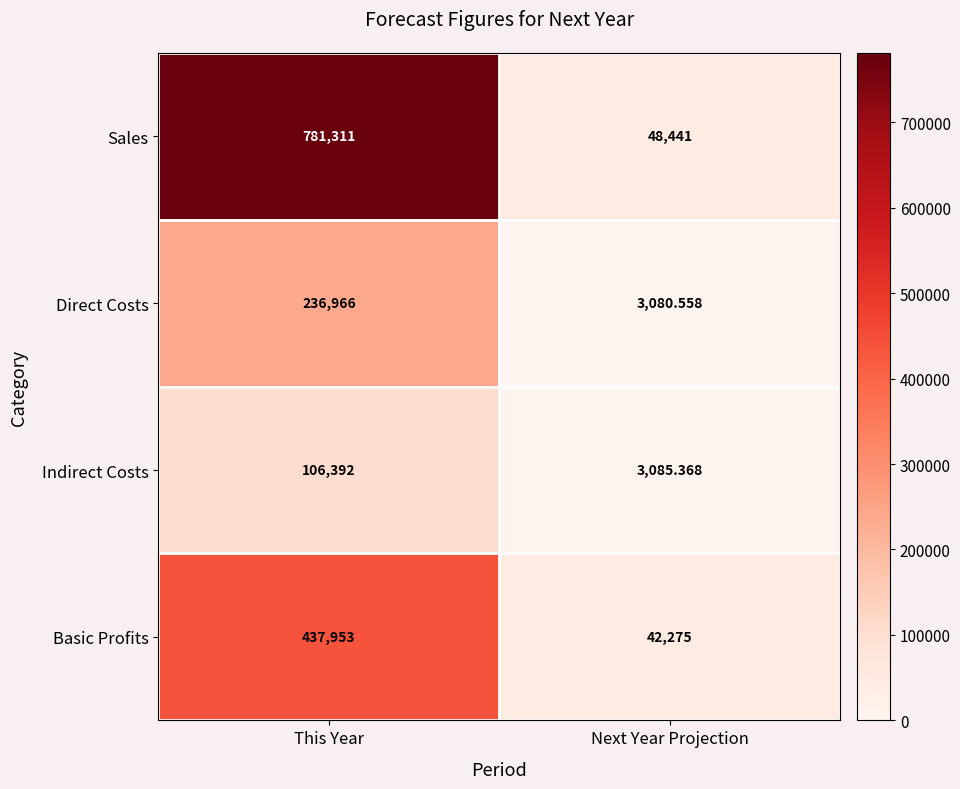

How many categories are shown in the chart?

2